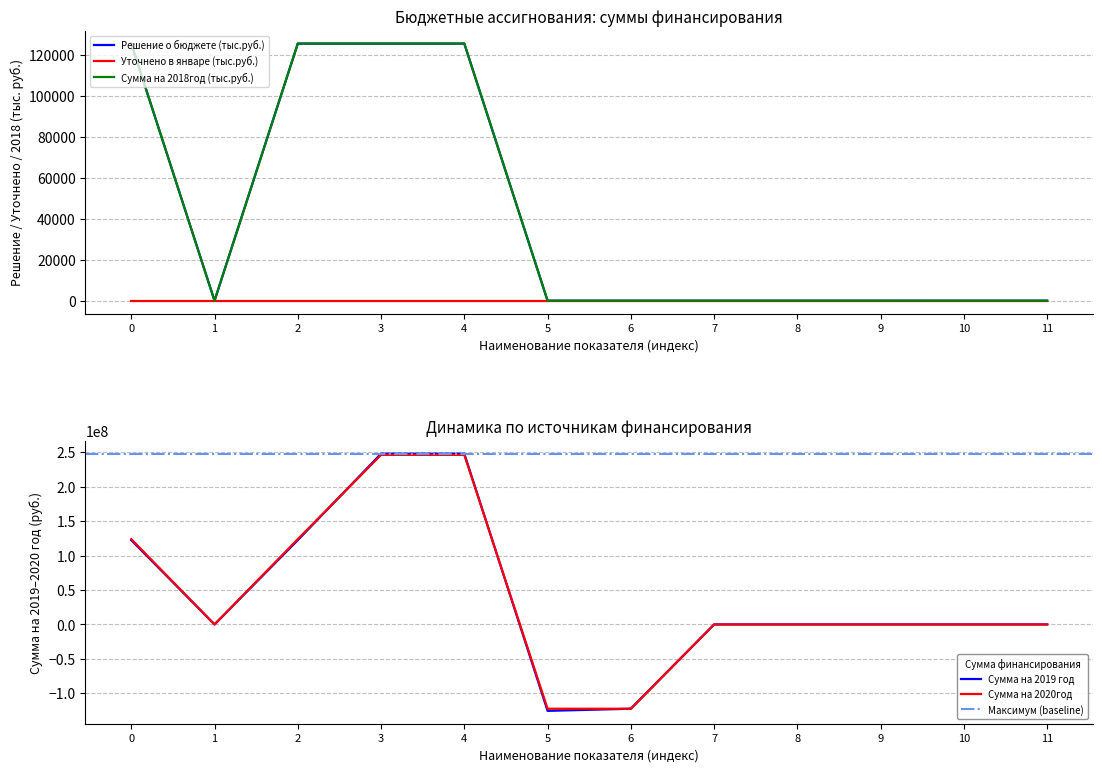

What is the lowest value of the Сумма на 2020год series?

-122444200